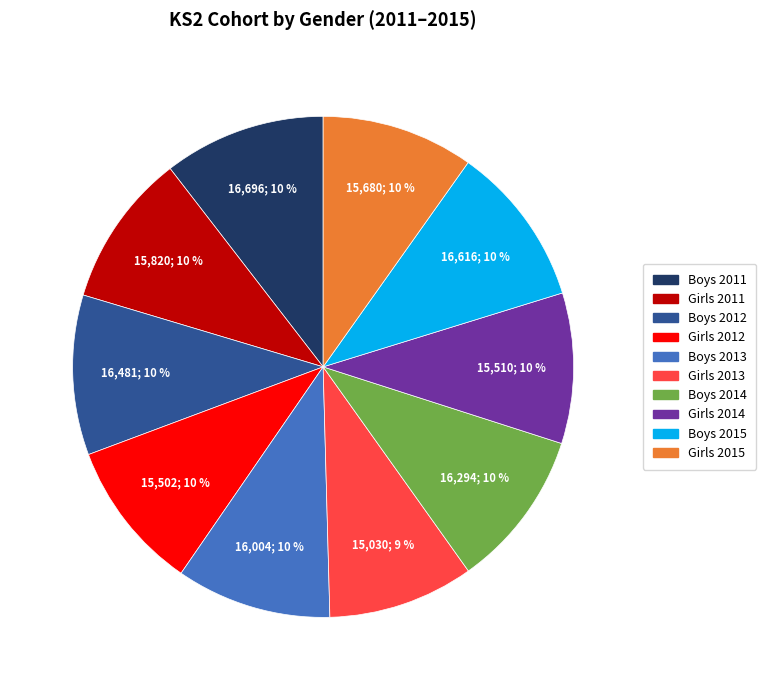

To the nearest percent, what is the average slice percentage?

10%